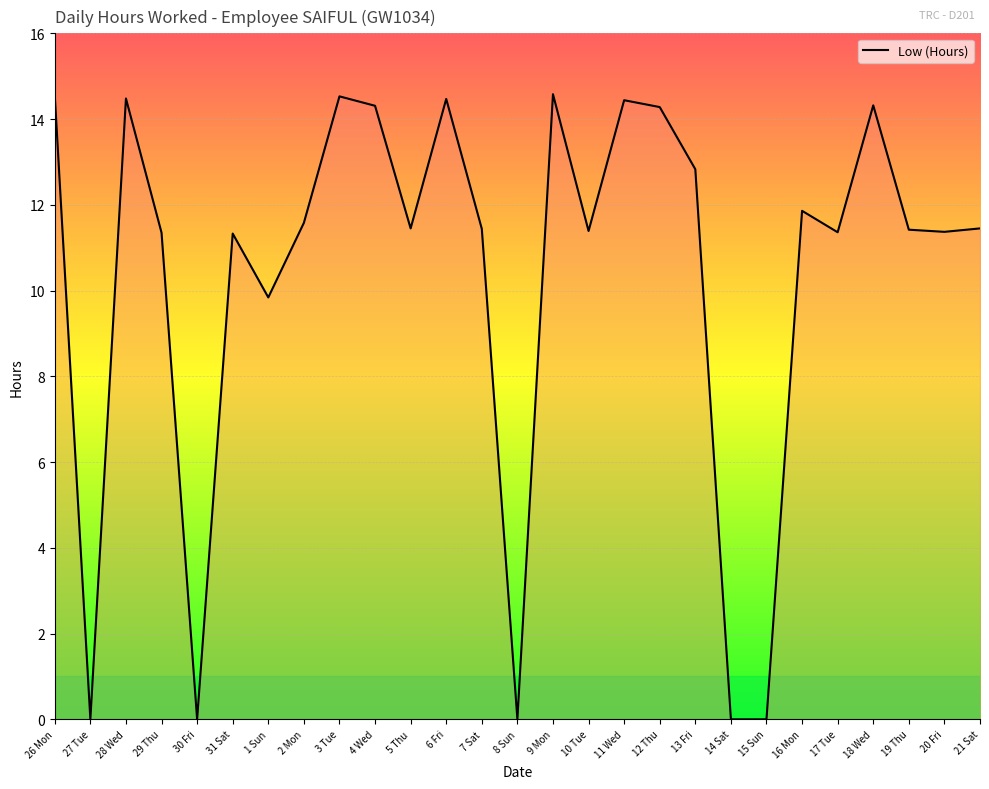

How many points are lower than both their immediate neighbors (excluding endpoints)?

8